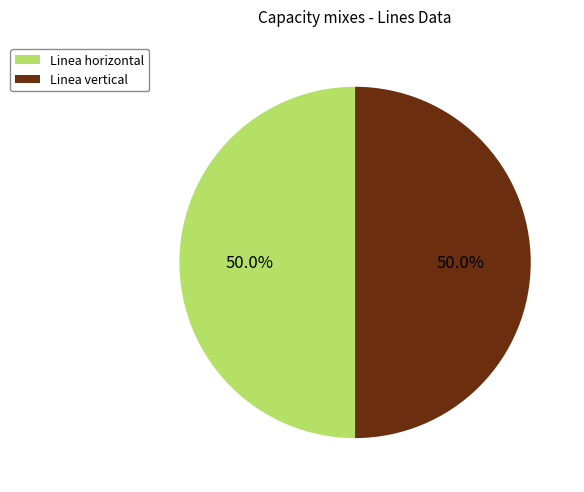

What is the ratio of the value at Linea vertical to the value at Linea horizontal?

1.0